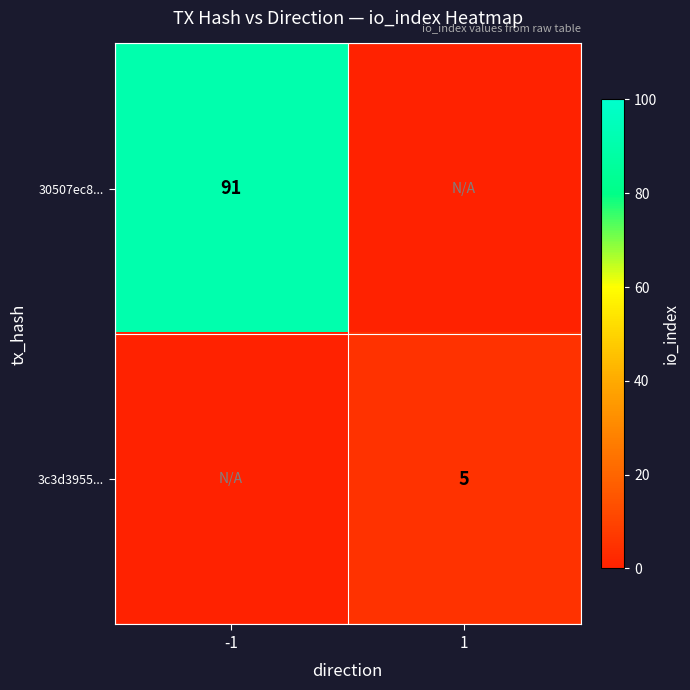

The 3c3d3955... series shows 2 at 1. True or false?

False